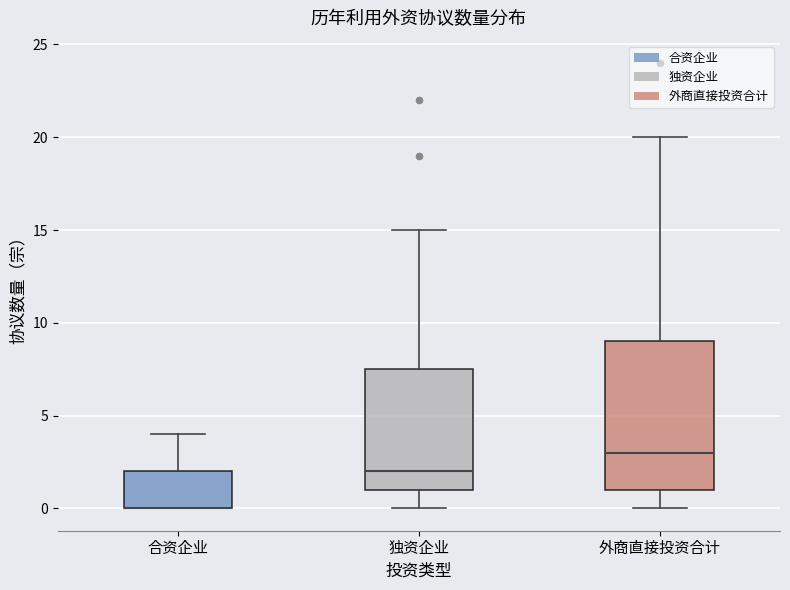

Which box is the tallest, from its lower edge to its upper edge?

外商直接投资合计